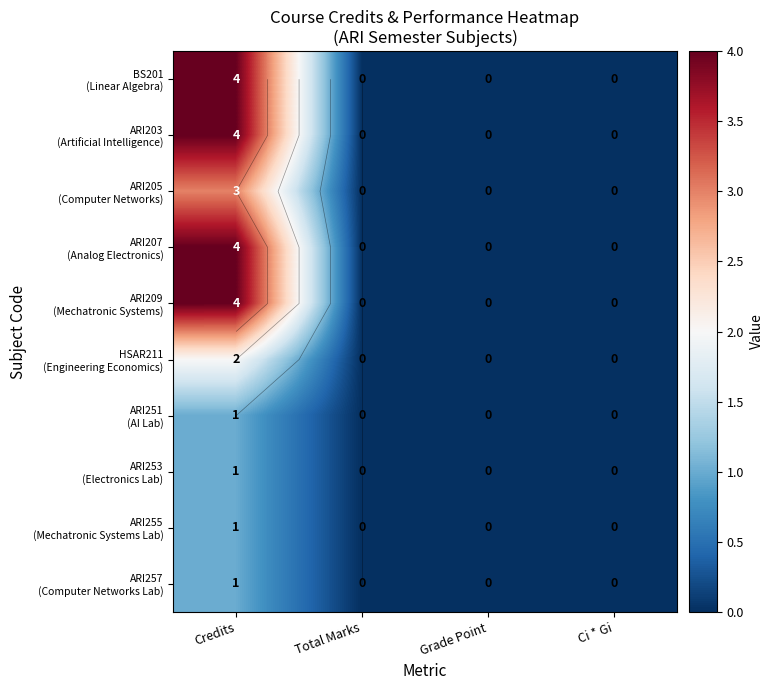

How many ARI257 (Computer Networks Lab) values are between 0 and 1?

4